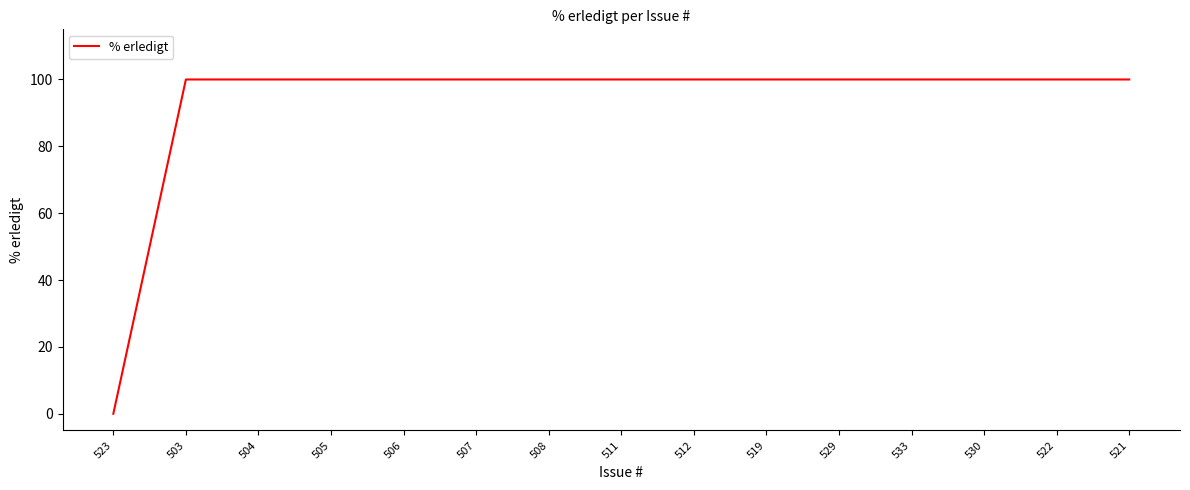

Count the number of data series in this chart.

1